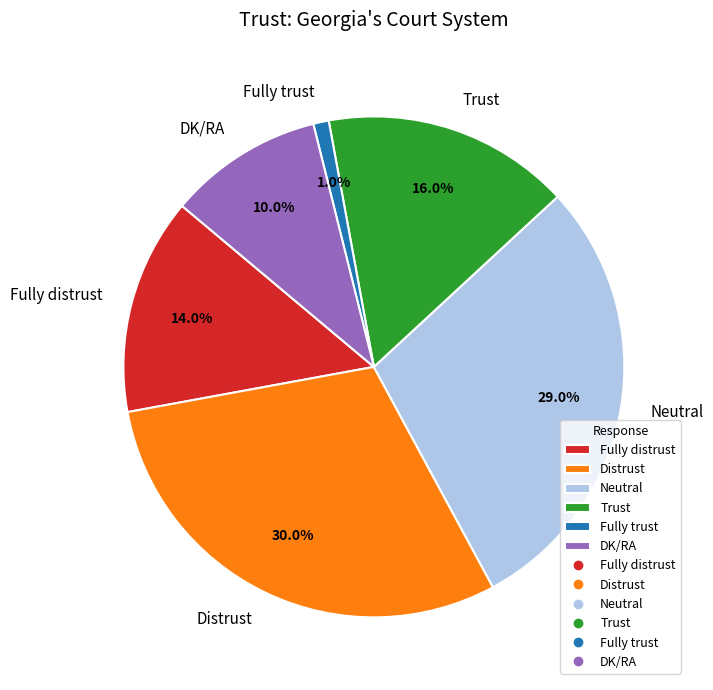

Is there any slice that represents more than half of the pie?

No